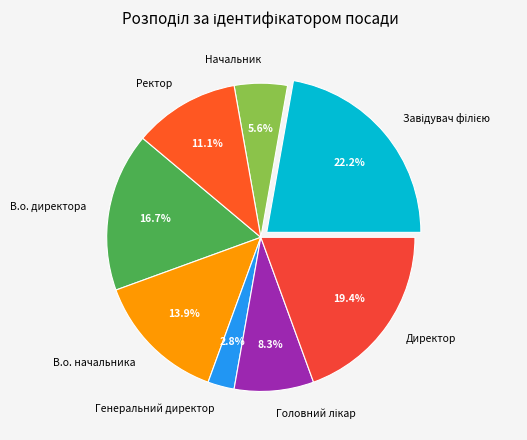

To the nearest percent, what is the average slice percentage?

12%